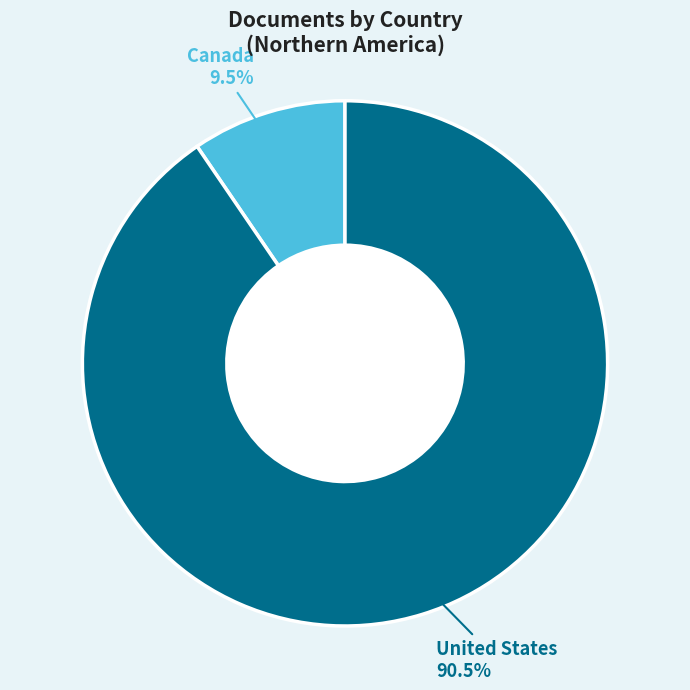

Which slice represents more than half of the pie?

United States